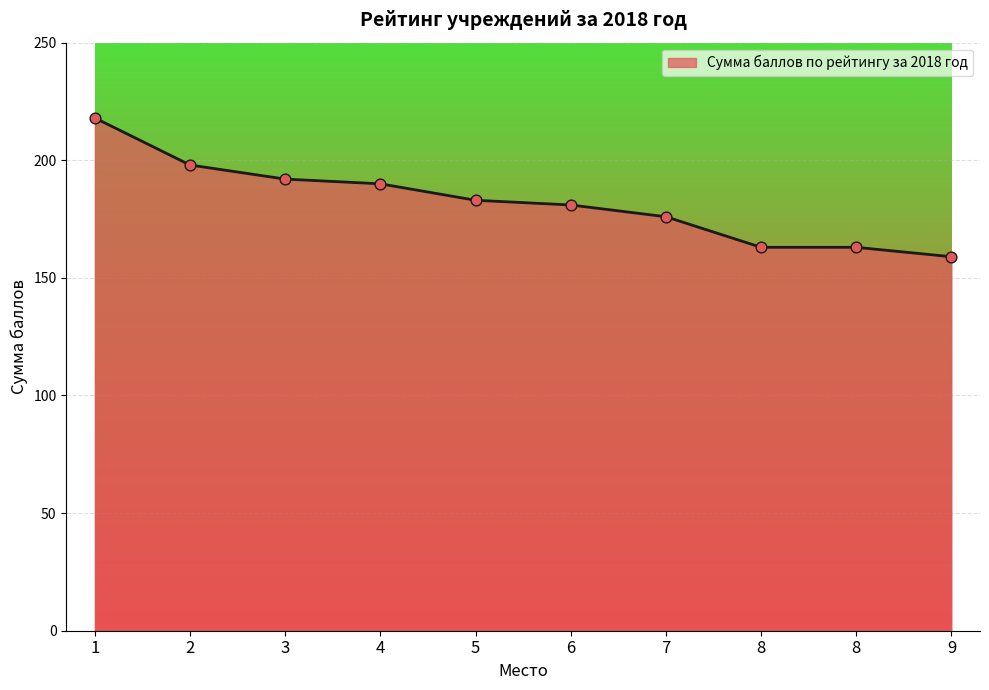

What is the ratio of the value at 2 to the value at 6?

1.1